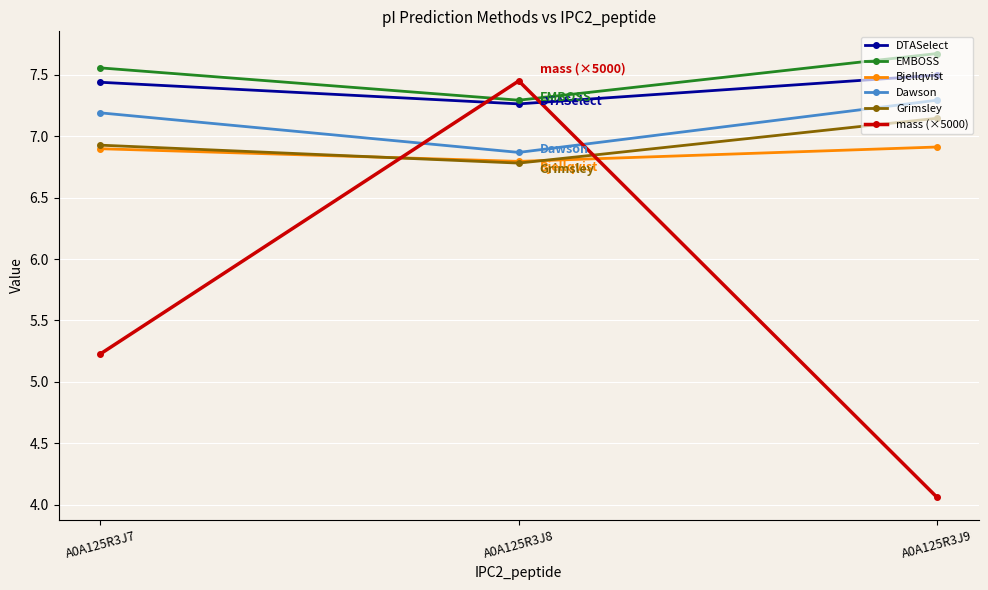

At how many categories does at least one series exceed 4?

3